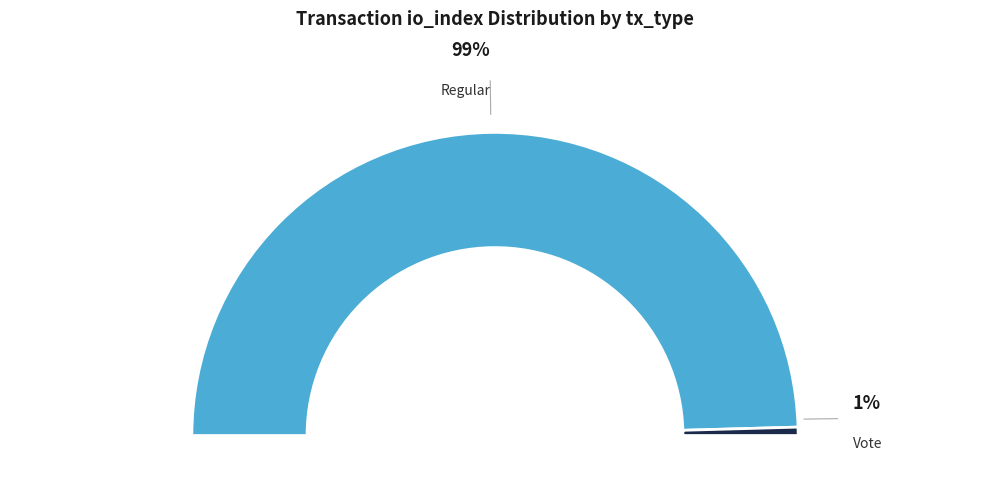

What is the largest slice in the pie chart?

Regular